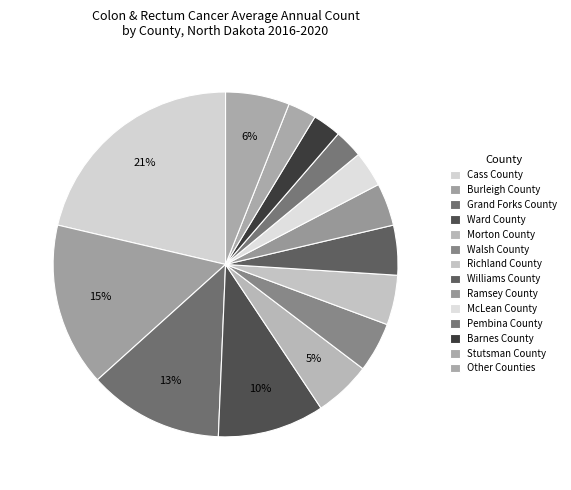

What percentage is the Pembina County slice, to the nearest percent?

3%